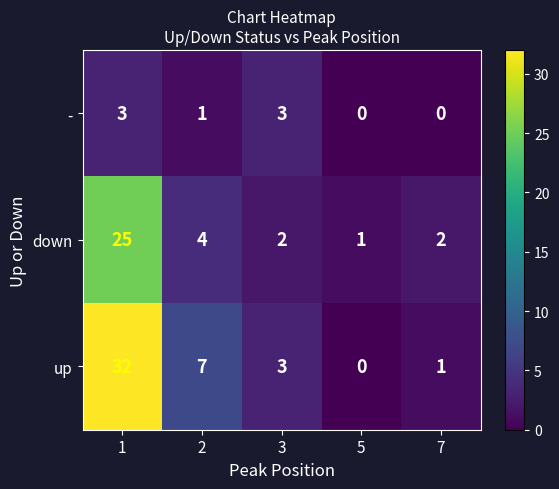

Reading left to right, what are all the values shown in this chart?

-: 1=3	2=1	3=3	5=0	7=0
down: 1=25	2=4	3=2	5=1	7=2
up: 1=32	2=7	3=3	5=0	7=1